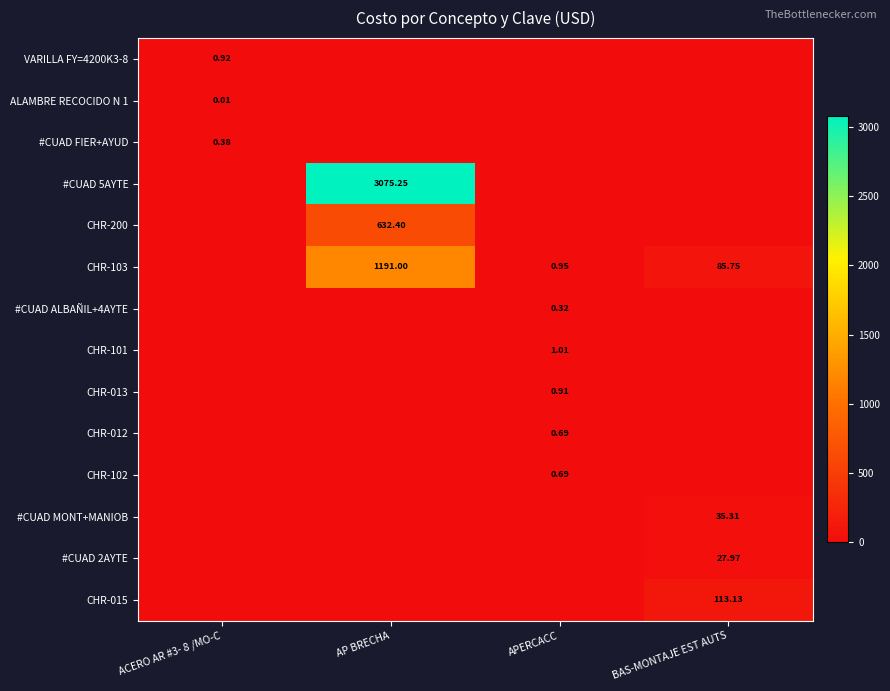

True or false: CHR-101 has a value of 0.3 at AP BRECHA.

False